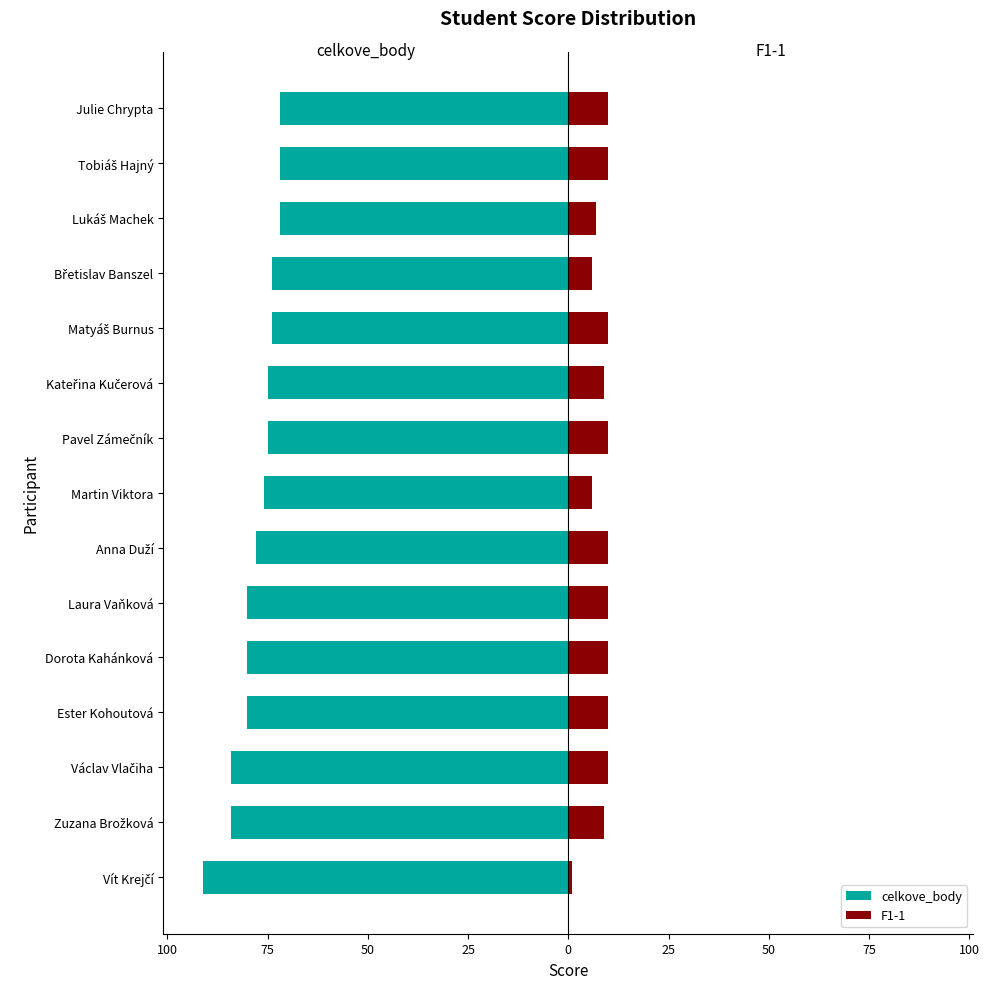

At Ester Kohoutová, list the series in order from largest to smallest.

F1-1, celkove_body